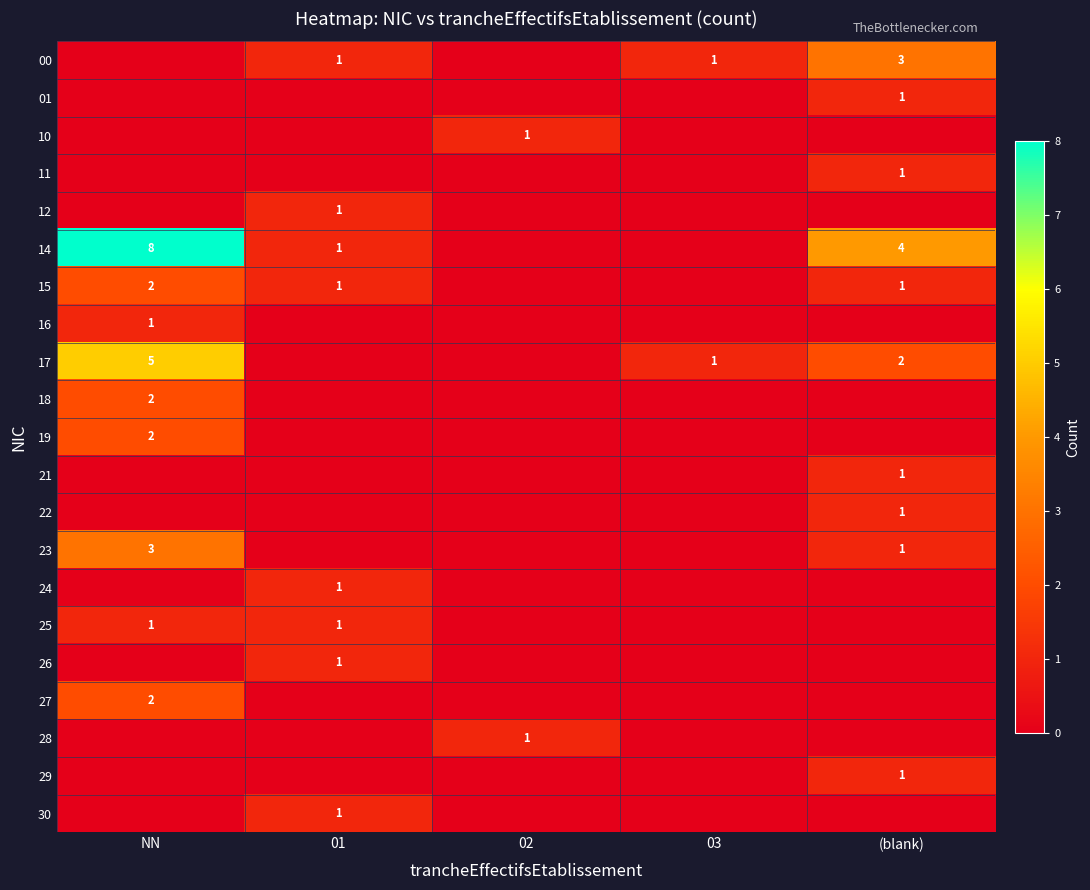

What is the spread (max minus min) of values at (blank)?

4